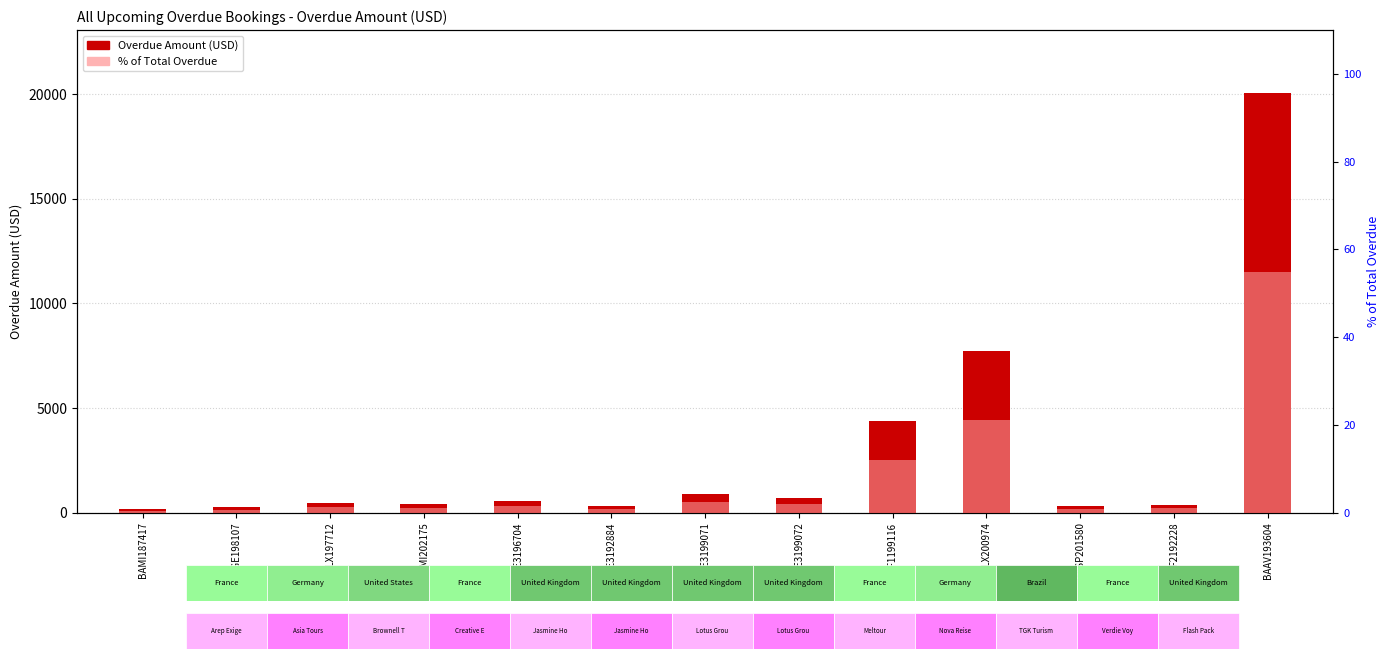

What is the label of the 10th bar from the left?

BALX200974